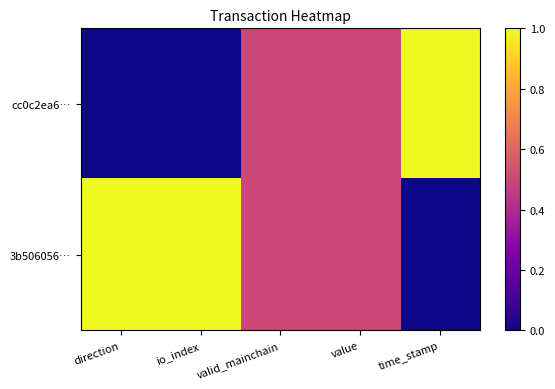

Which label corresponds to the largest value in the chart?

time_stamp